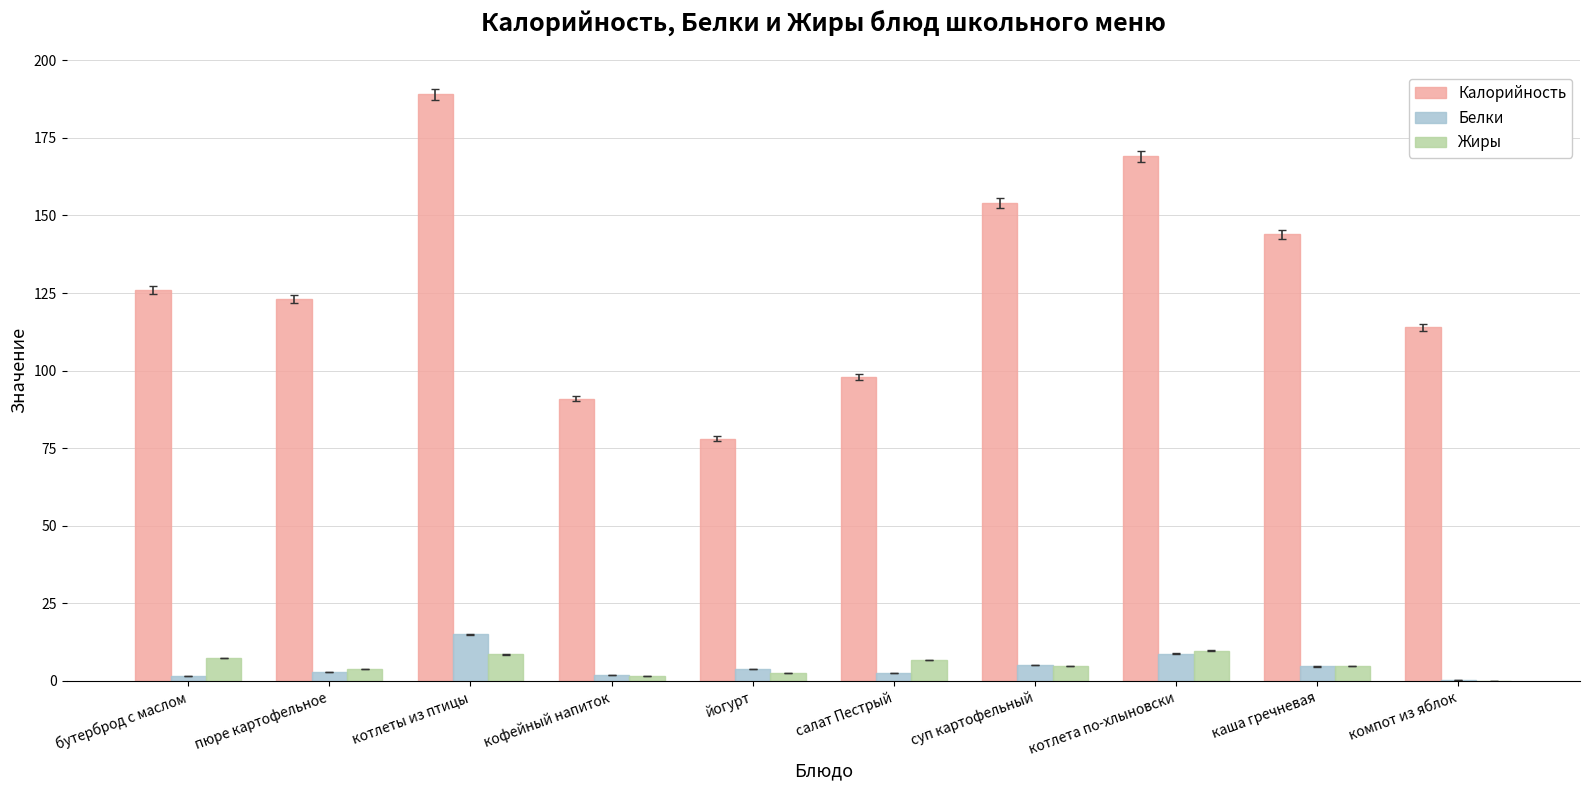

At which category is the sum across all series the highest?

котлеты из птицы